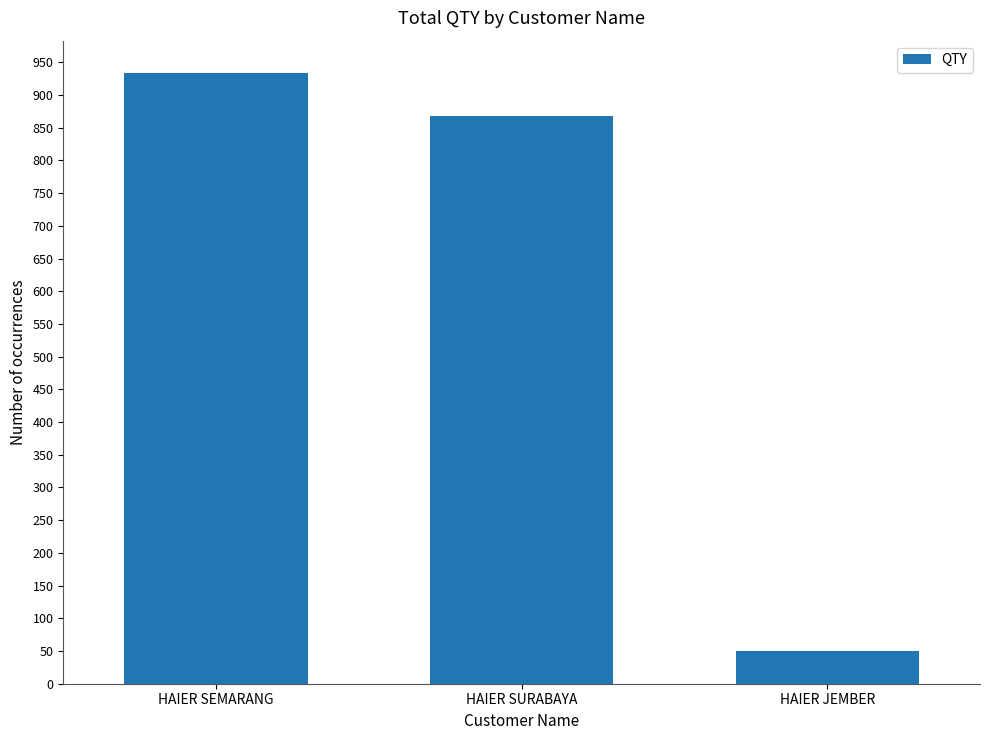

The value at HAIER SURABAYA is 868. True or false?

True